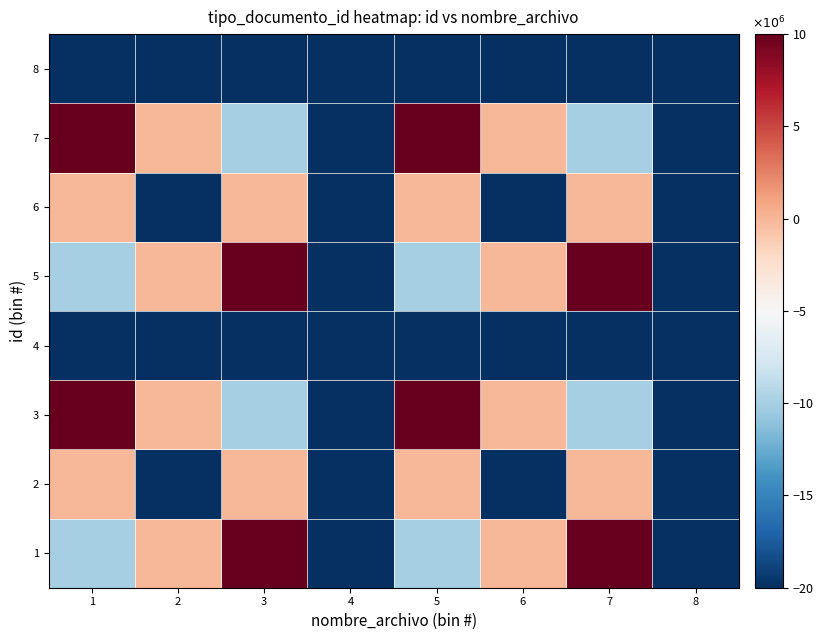

At how many categories does at least one series exceed 9?

4